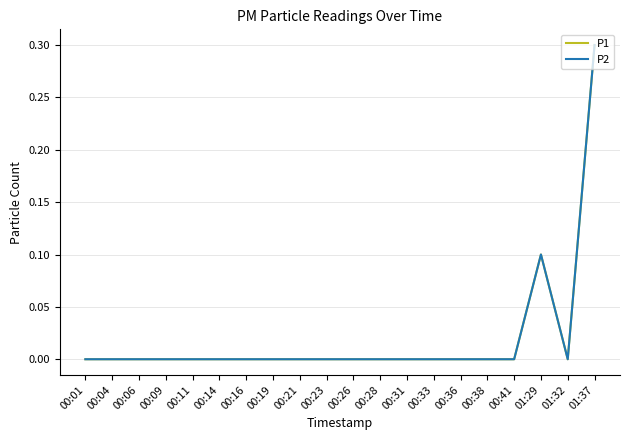

Reading left to right, extract all data points from this chart.

P1: 0.0	0.0	0.0	0.0	0.0	0.0	0.0	0.0	0.0	0.0	0.0	0.0	0.0	0.0	0.0	0.0	0.0	0.1	0.0	0.3
P2: 0.0	0.0	0.0	0.0	0.0	0.0	0.0	0.0	0.0	0.0	0.0	0.0	0.0	0.0	0.0	0.0	0.0	0.1	0.0	0.3